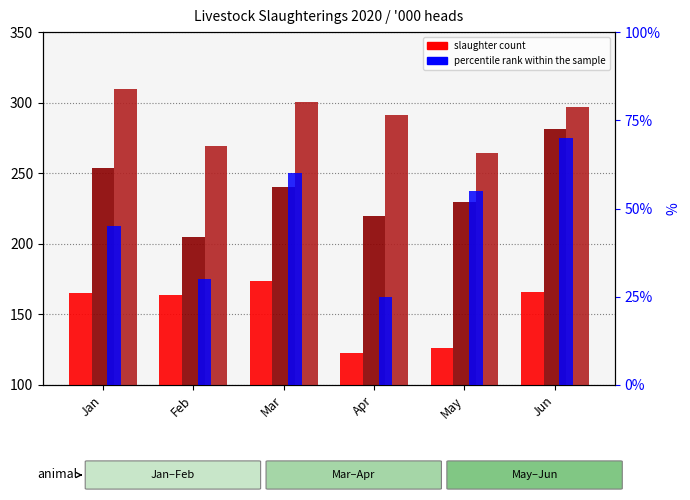

Count the percentile rank within the sample values in the range 30 to 60.

4